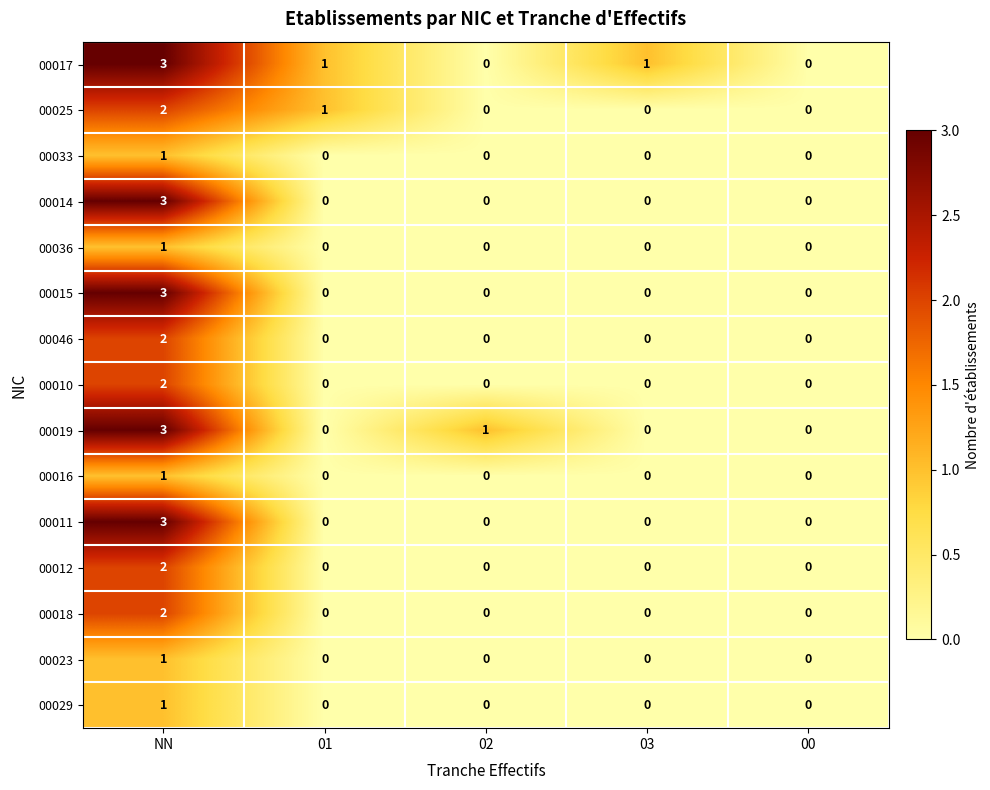

How many 00012 values are between 0 and 1?

4